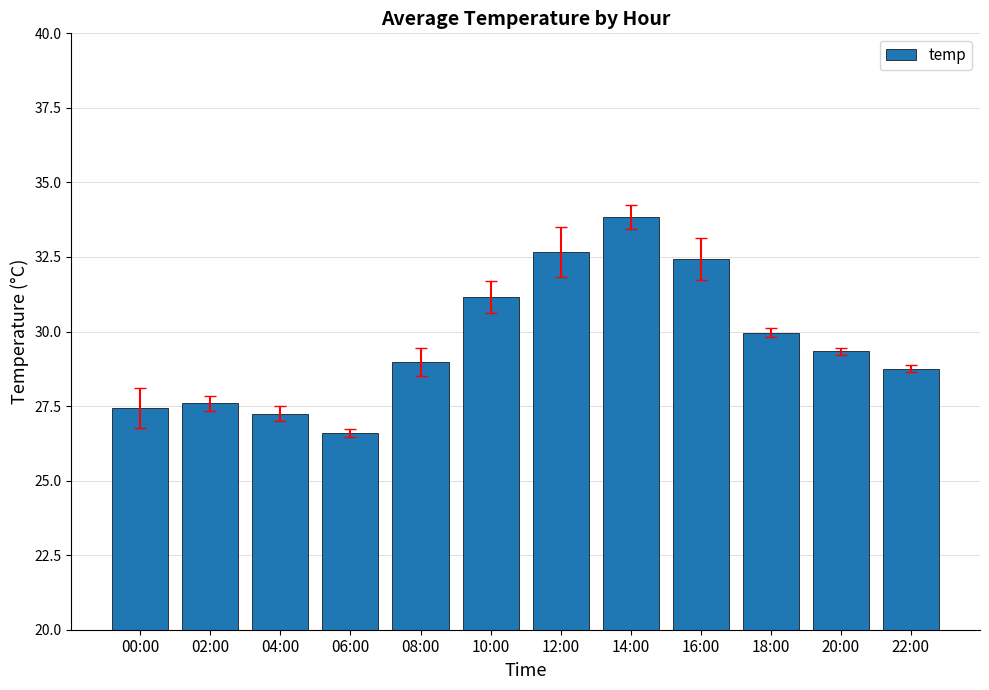

Which label corresponds to the largest value in the chart?

14:00